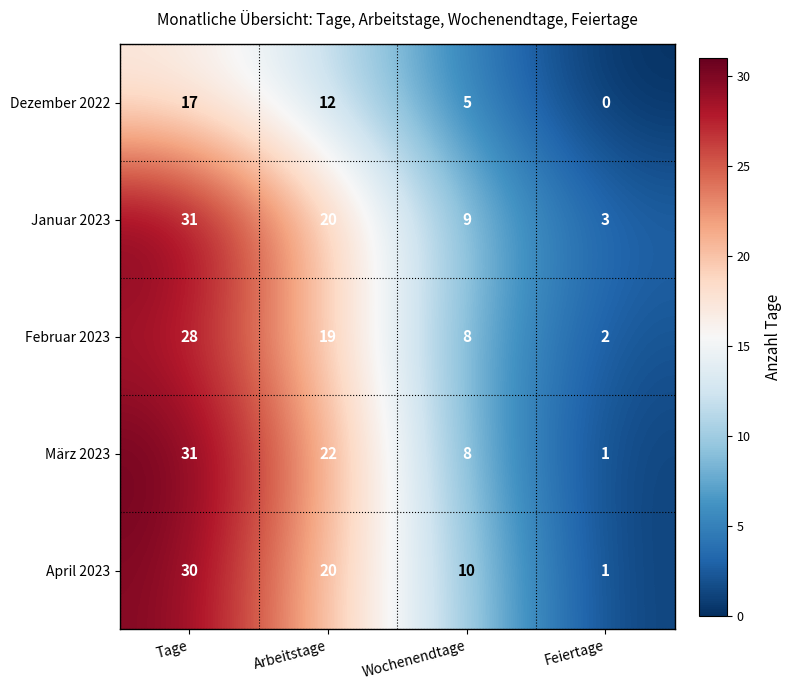

How many data points in März 2023 are less than 22?

2